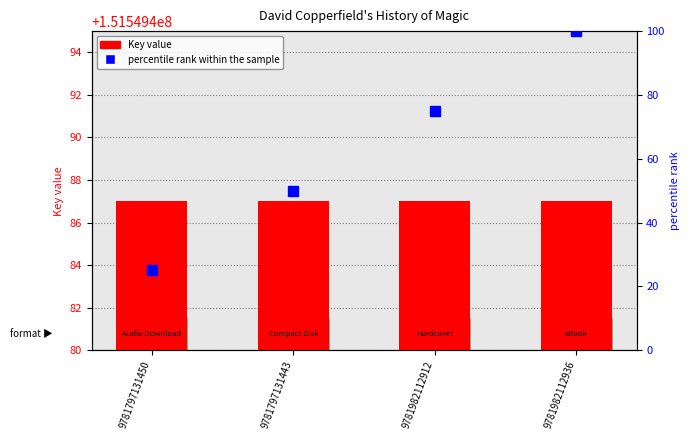

How many groups of bars are there?

4